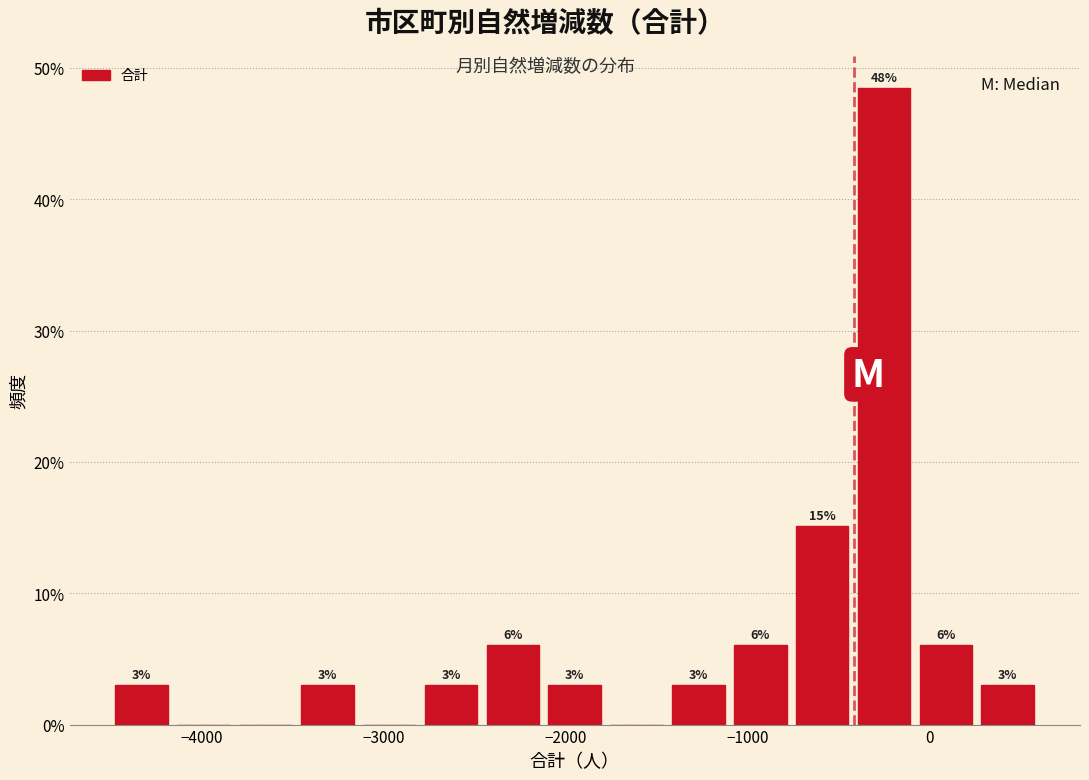

Around what value on the x-axis is the tallest bar? Give the approximate position of its centre, as read against the axis.

-200